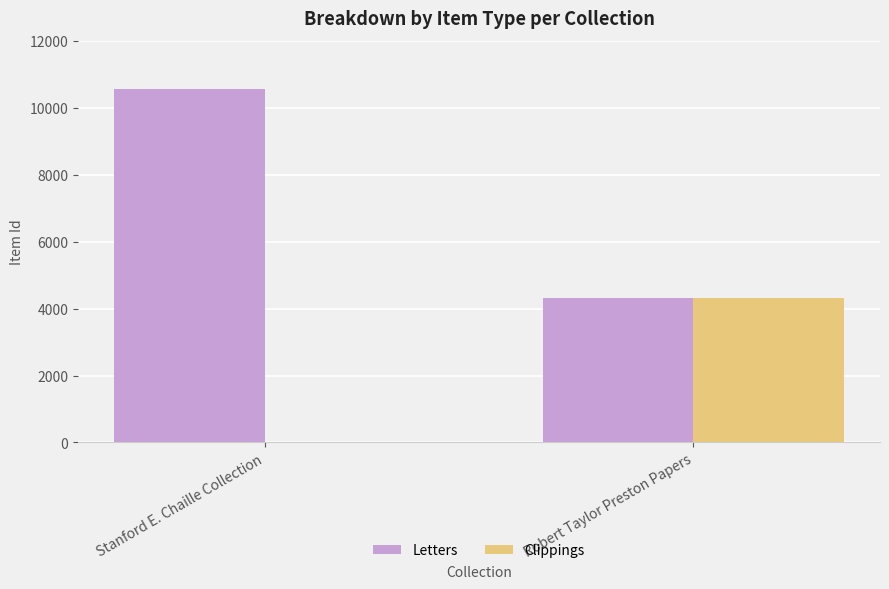

Which series has the largest total across all categories?

Letters